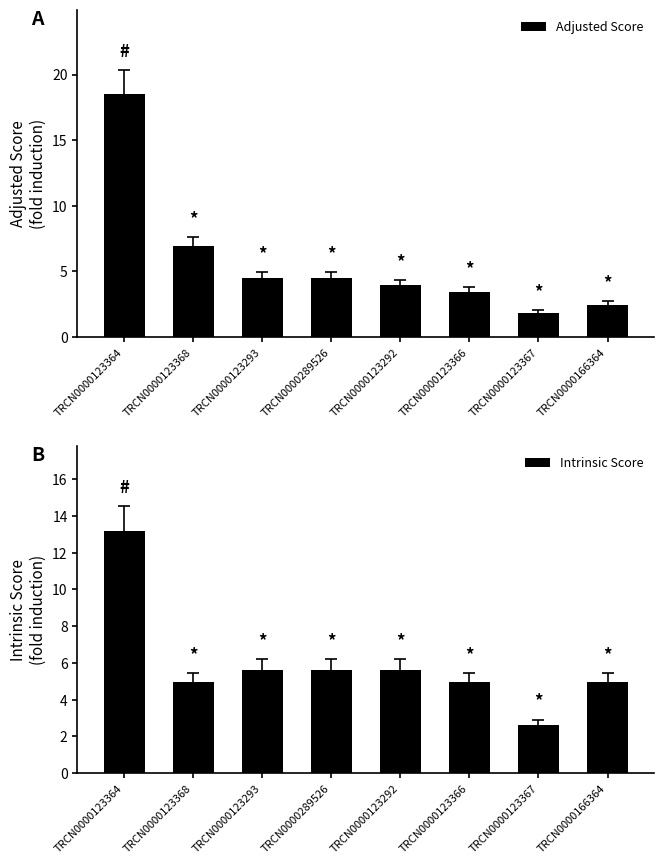

Are the bars grouped side by side (vs. stacked)?

Yes